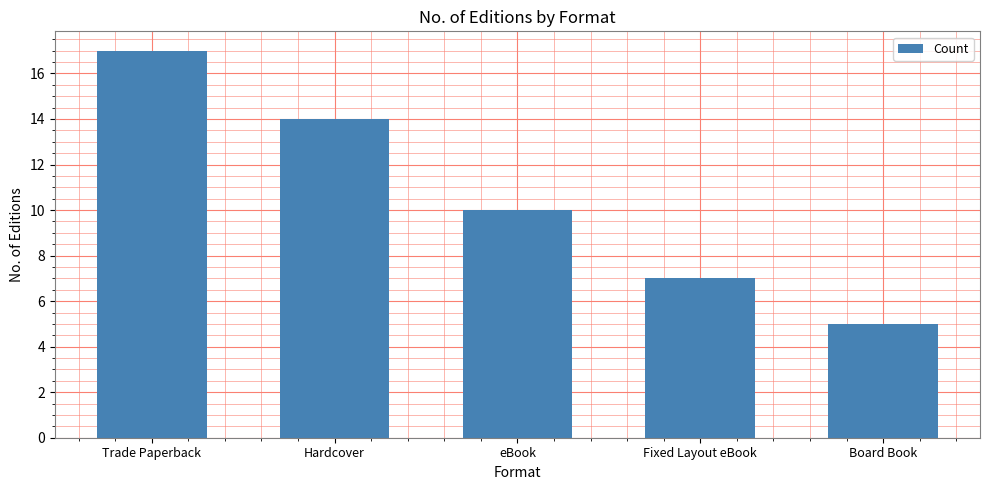

Does the chart contain stacked bars?

No